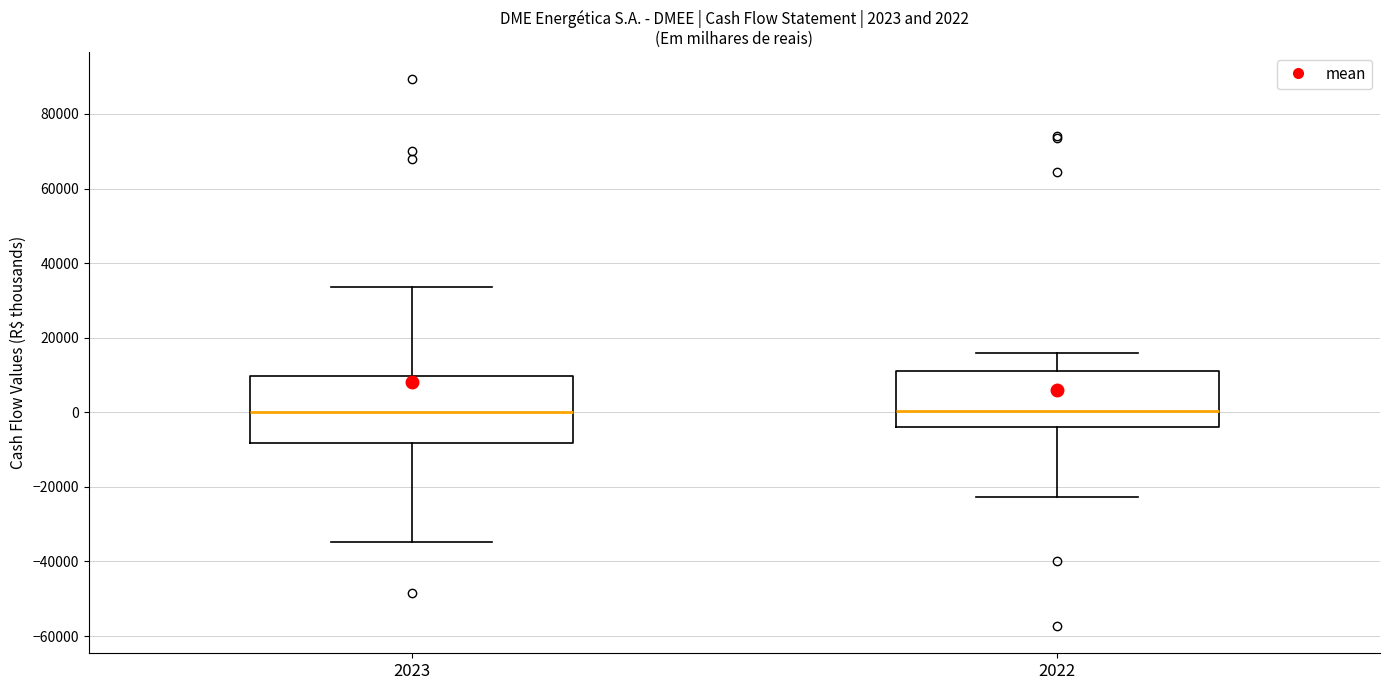

Comparing the boxes themselves (not the whiskers), which one is the tallest?

2023